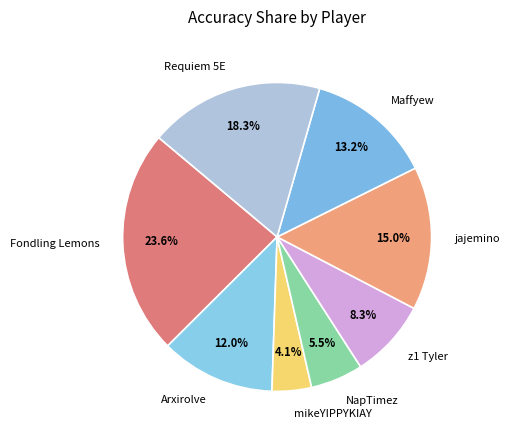

What is the largest slice in the pie chart?

Fondling Lemons